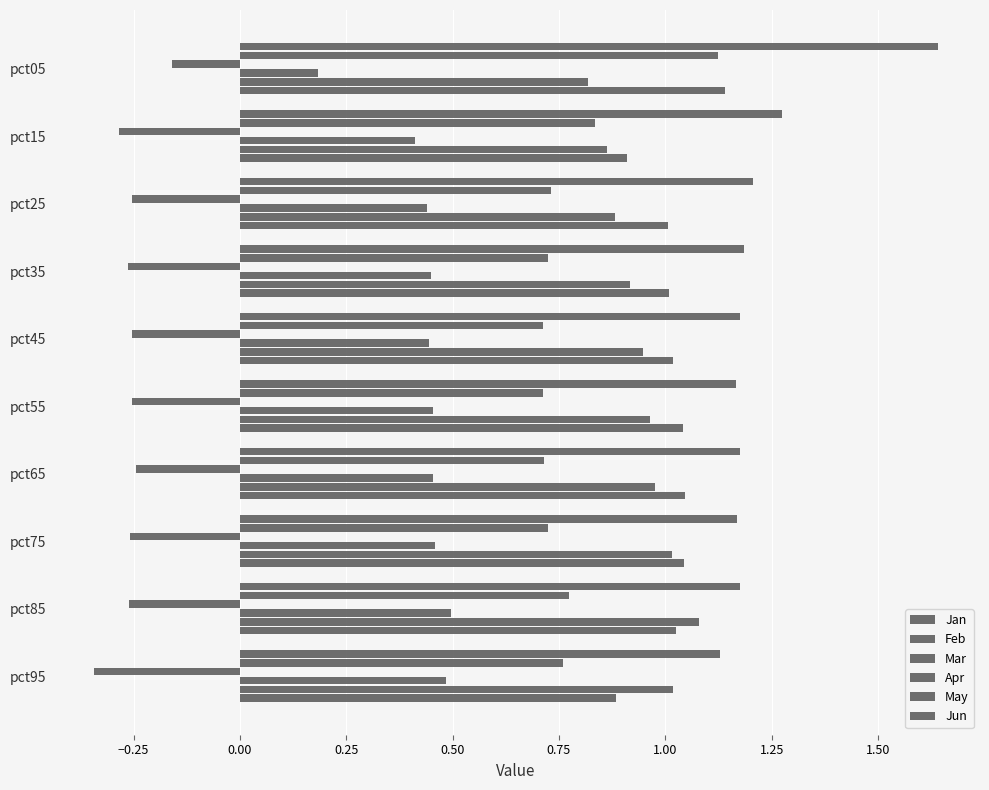

Reading left to right, what are all the values shown in this chart?

Jan: 1.6	1.3	1.2	1.2	1.2	1.2	1.2	1.2	1.2	1.1
Feb: 1.1	0.8	0.7	0.7	0.7	0.7	0.7	0.7	0.8	0.8
Mar: -0.2	-0.3	-0.3	-0.3	-0.3	-0.3	-0.2	-0.3	-0.3	-0.3
Apr: 0.2	0.4	0.4	0.4	0.4	0.5	0.5	0.5	0.5	0.5
May: 0.8	0.9	0.9	0.9	0.9	1.0	1.0	1.0	1.1	1.0
Jun: 1.1	0.9	1.0	1.0	1.0	1.0	1.0	1.0	1.0	0.9